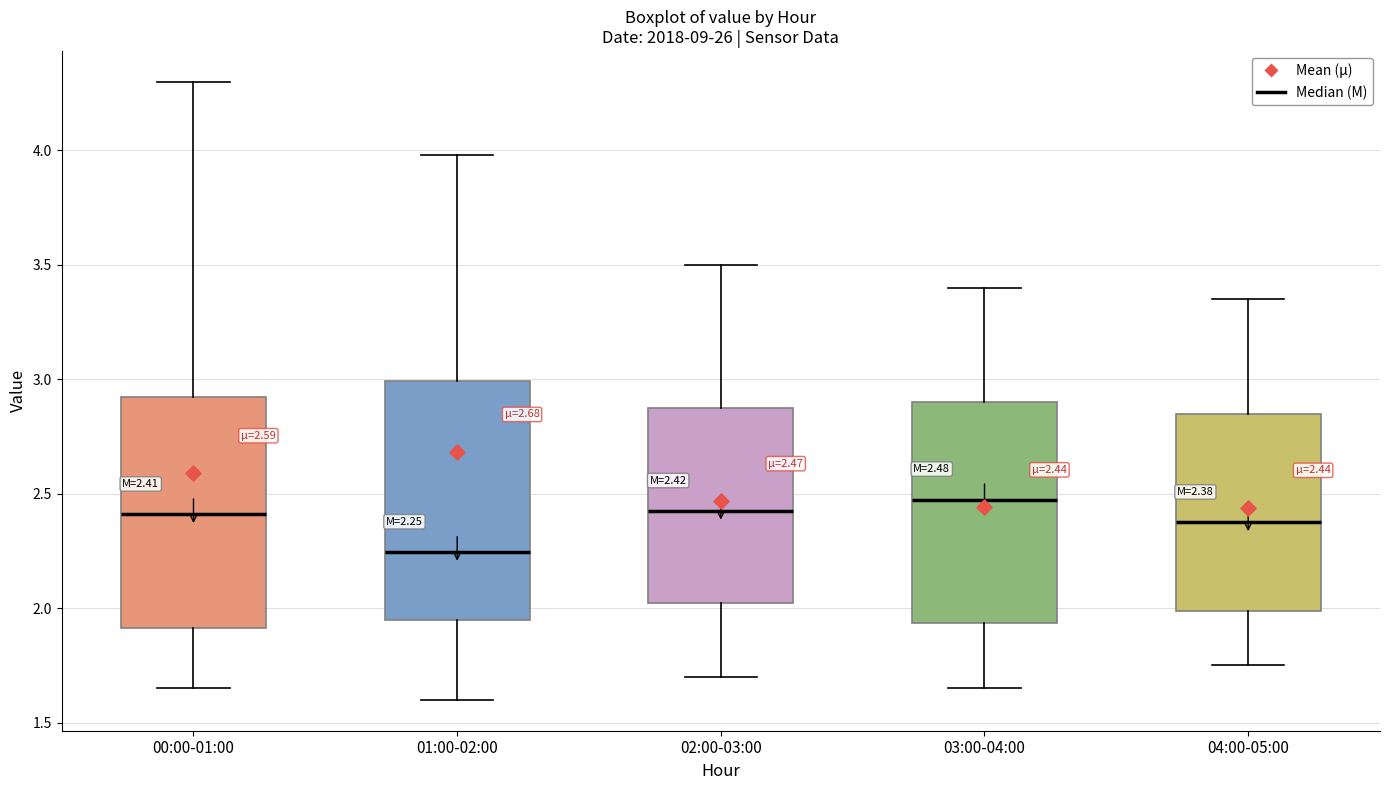

Which box has the lowest median line?

01:00-02:00